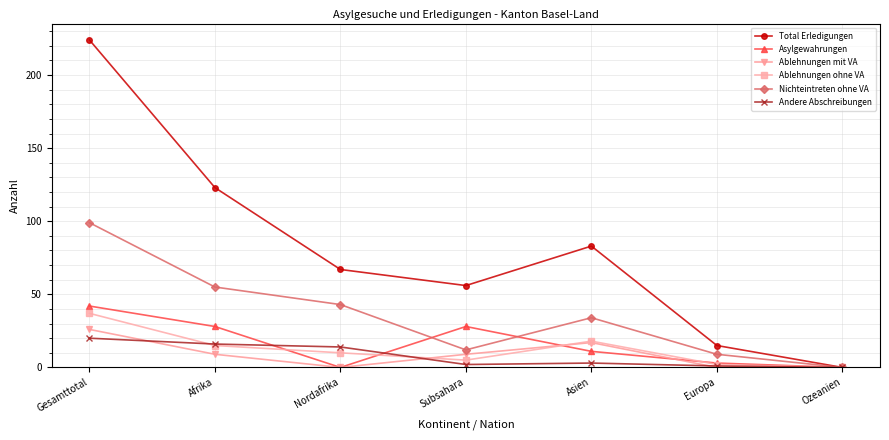

Which series has the largest total across all categories?

Total Erledigungen